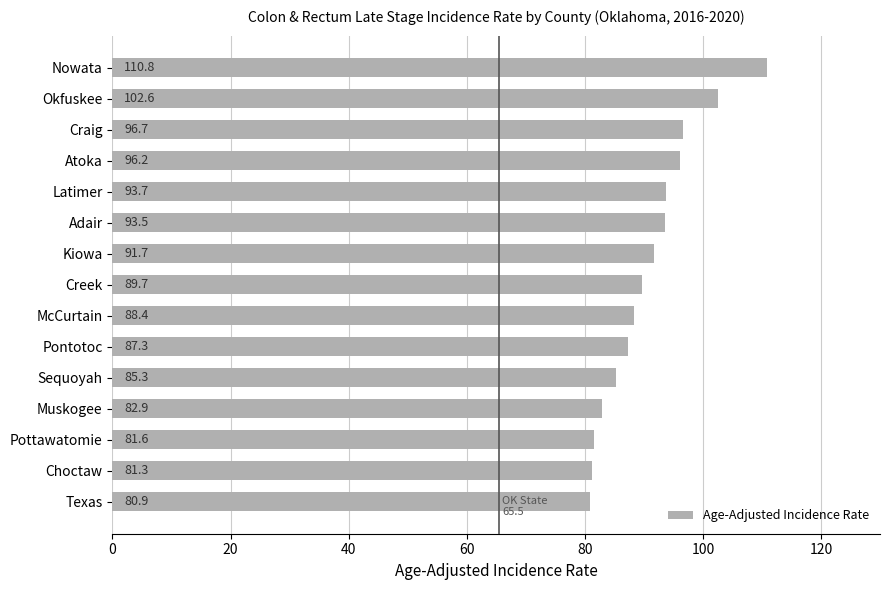

Reading bottom to top, transcribe all the data shown in this chart.

80.9	81.3	81.6	82.9	85.3	87.3	88.4	89.7	91.7	93.5	93.7	96.2	96.7	102.6	110.8